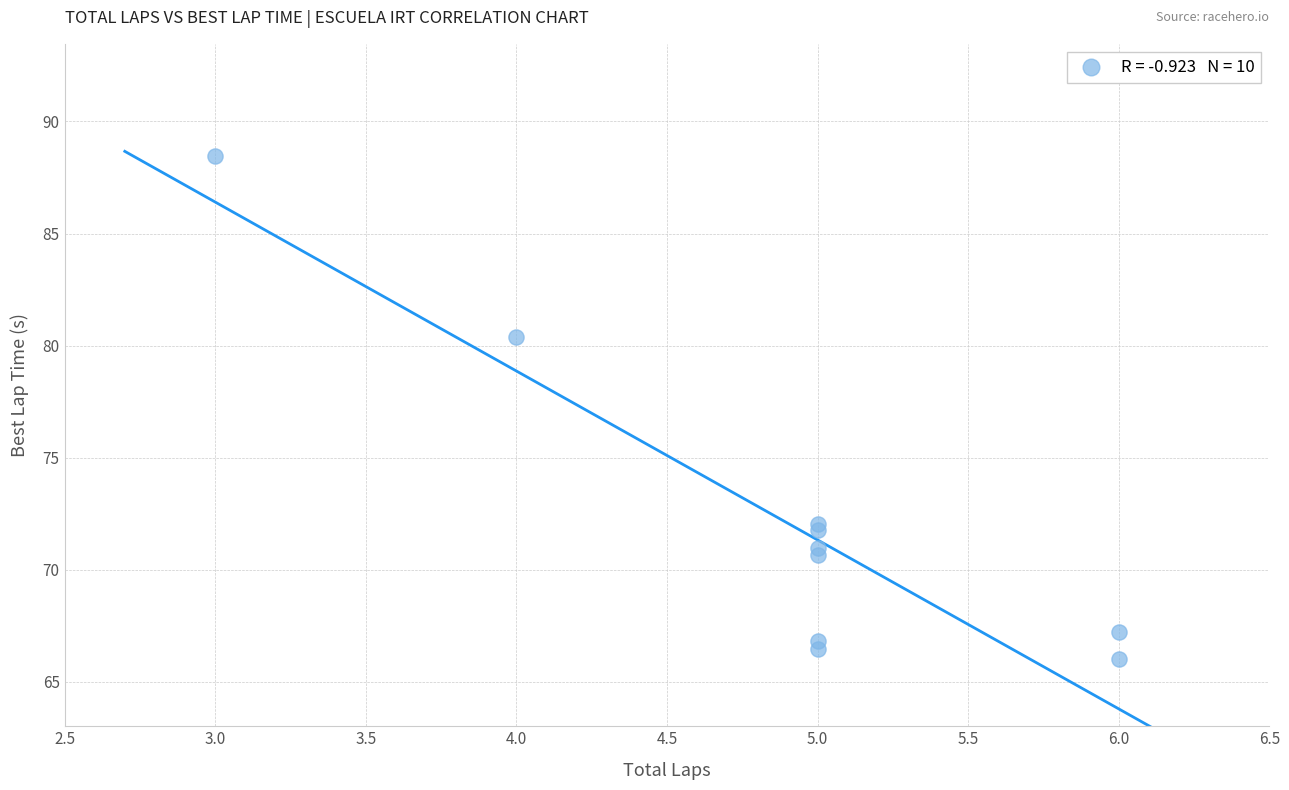

What Y value in the scatter plot is closest to 77?

80.4